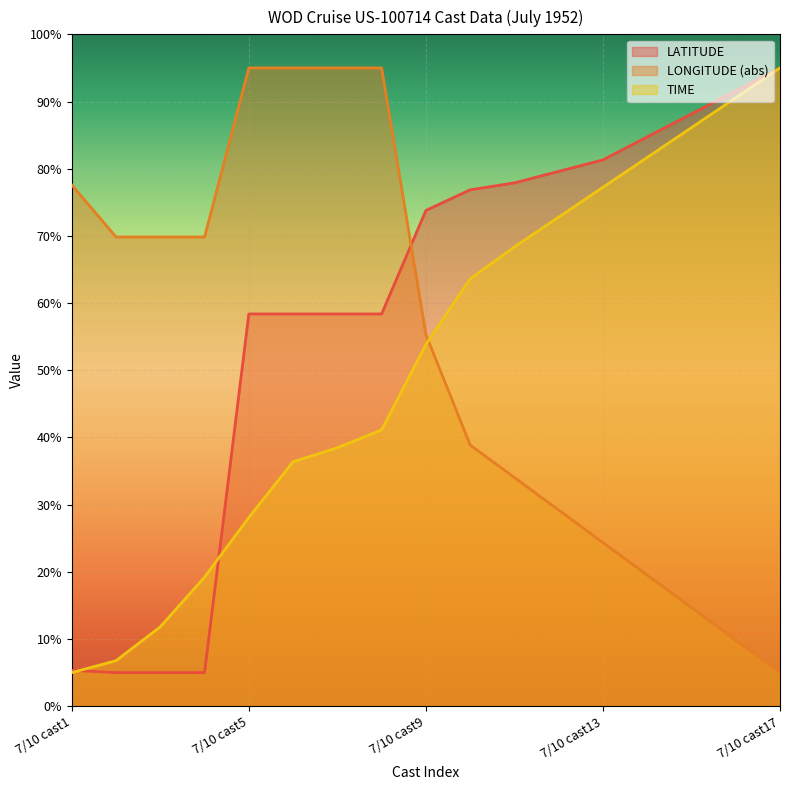

Is it true that LATITUDE equals 110.0 at 7/10 cast9?

False